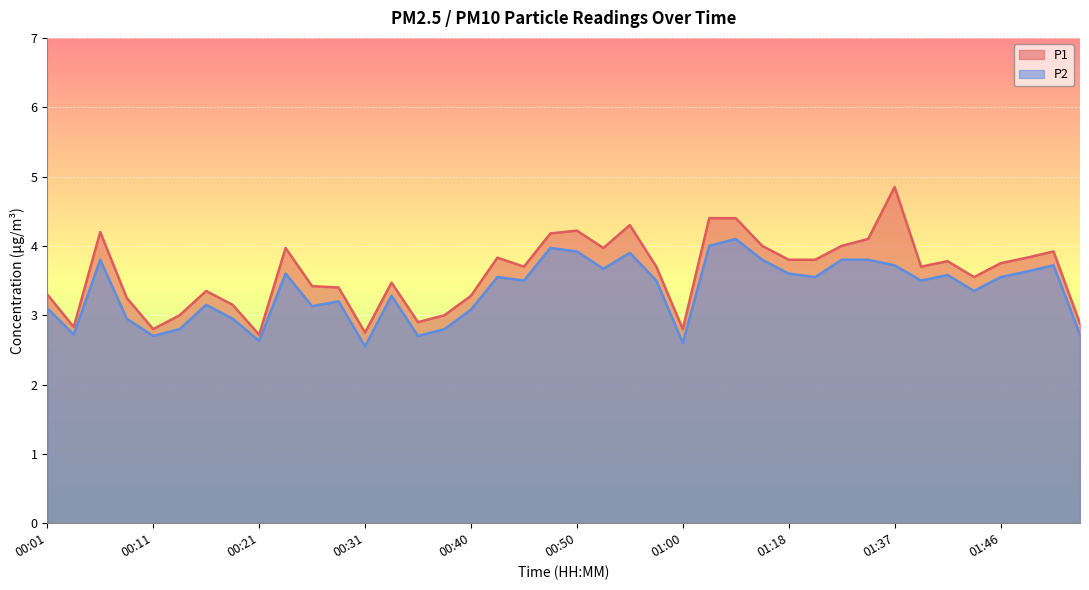

In P2, how many points are higher than both neighbors (excluding endpoints)?

11